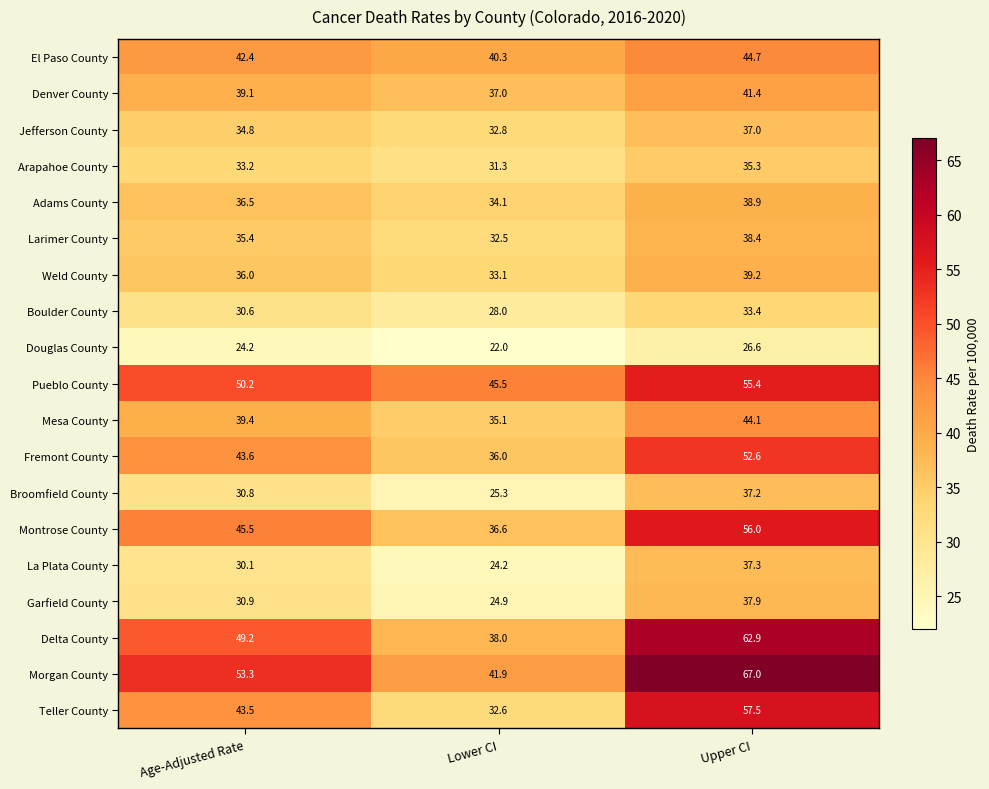

At which category is the sum across all series the highest?

Upper CI